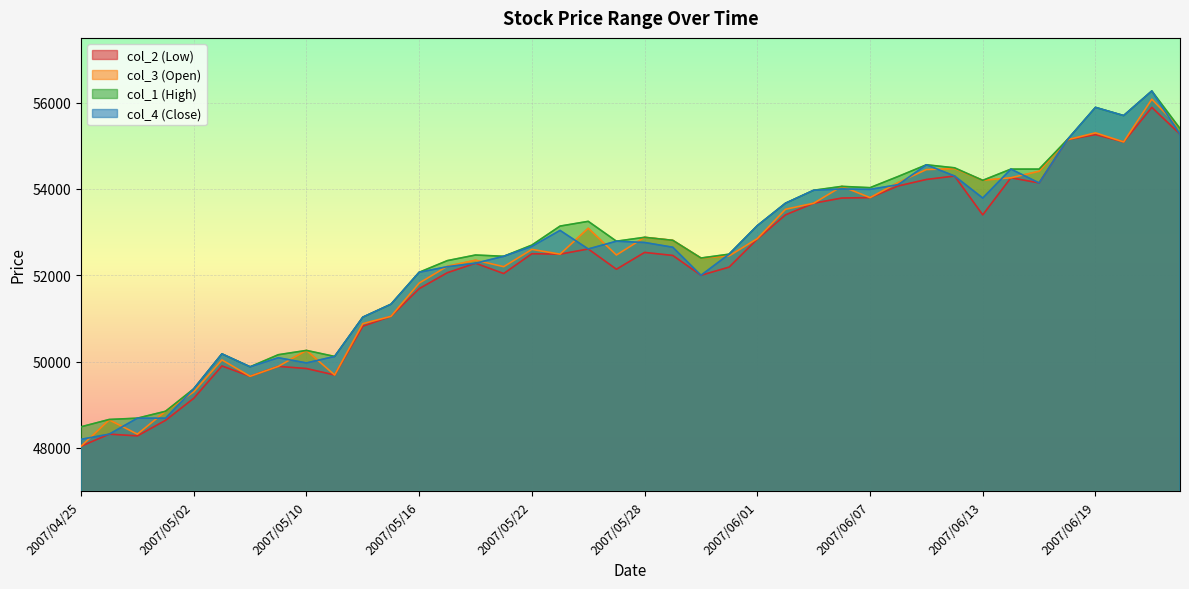

How many distinct data groups are displayed?

4